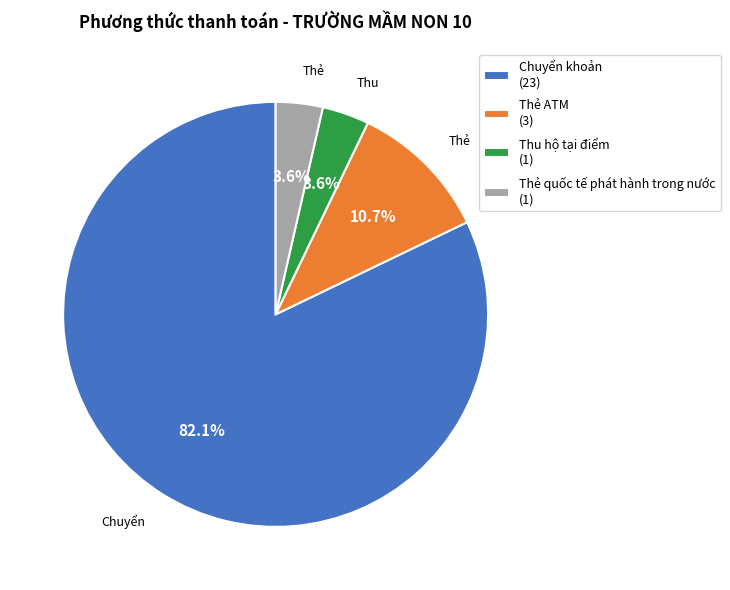

What percentage is NOT represented by Chuyển khoản?

17.9%